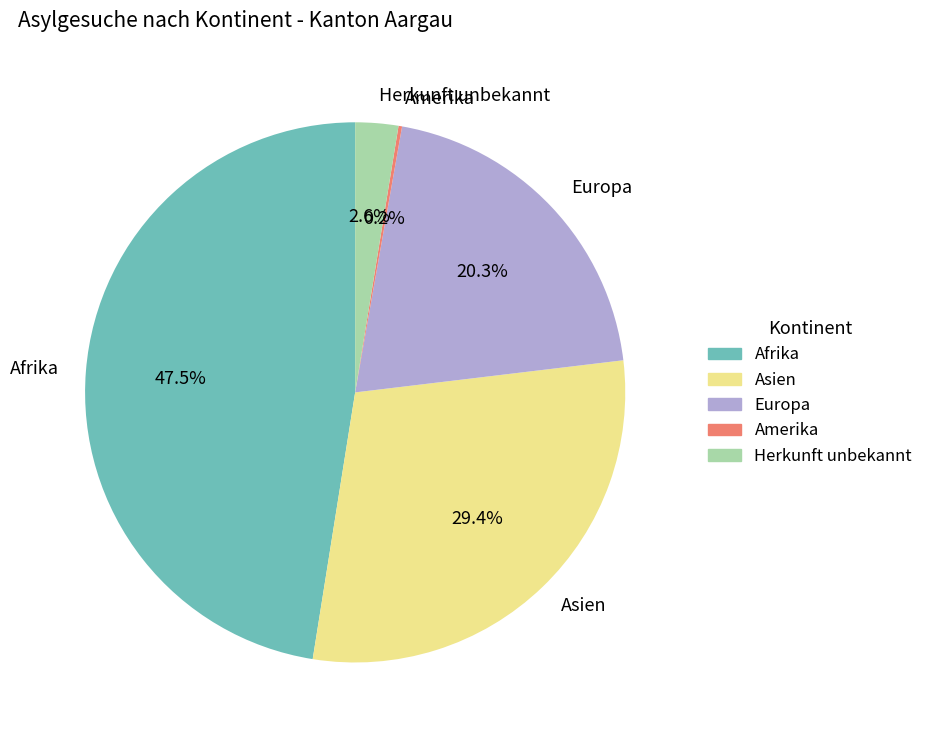

To the nearest percent, what is the difference between the largest and smallest slice percentages?

47%